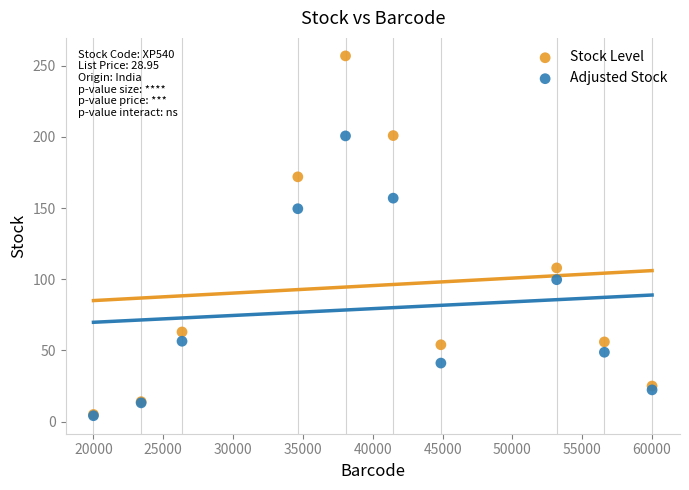

In the Stock Level series, what Y value is closest to 131?

108.0